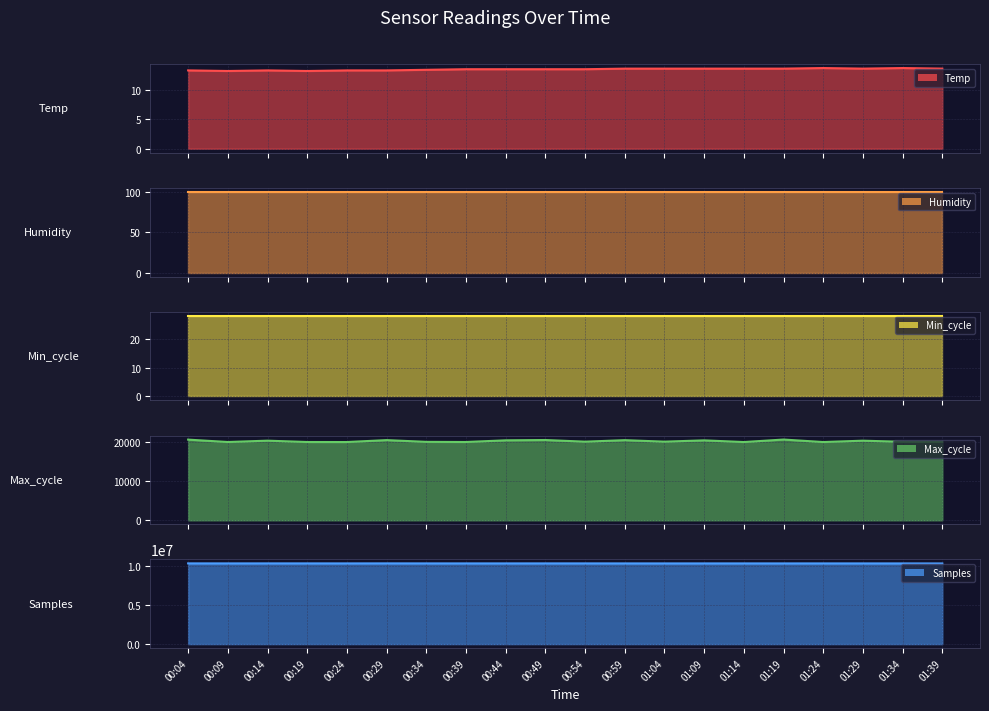

True or false: Samples has more than 2 interior local peaks.

True